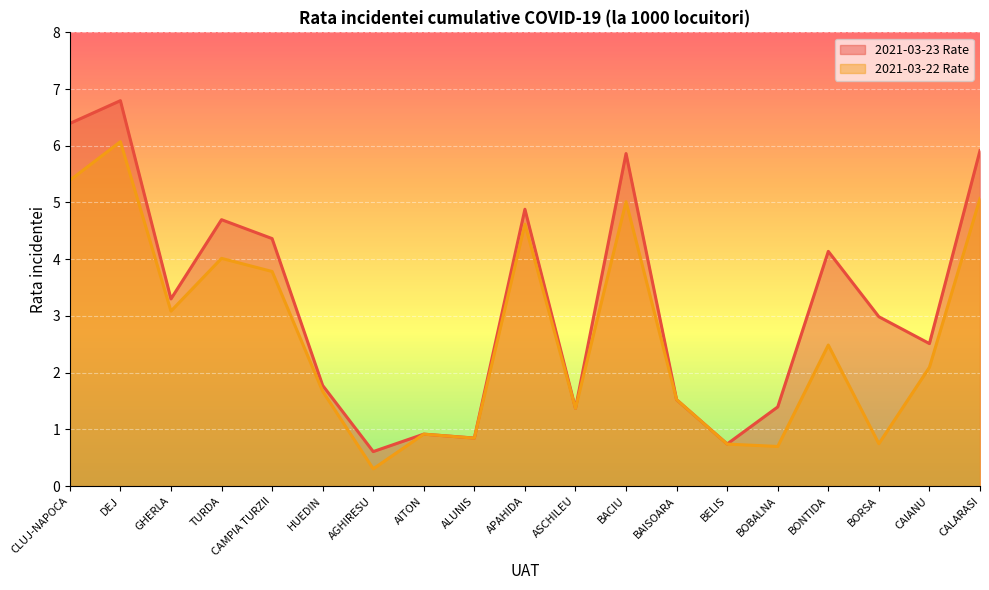

List the series in order of their peak value, highest first.

2021-03-23 Rate, 2021-03-22 Rate